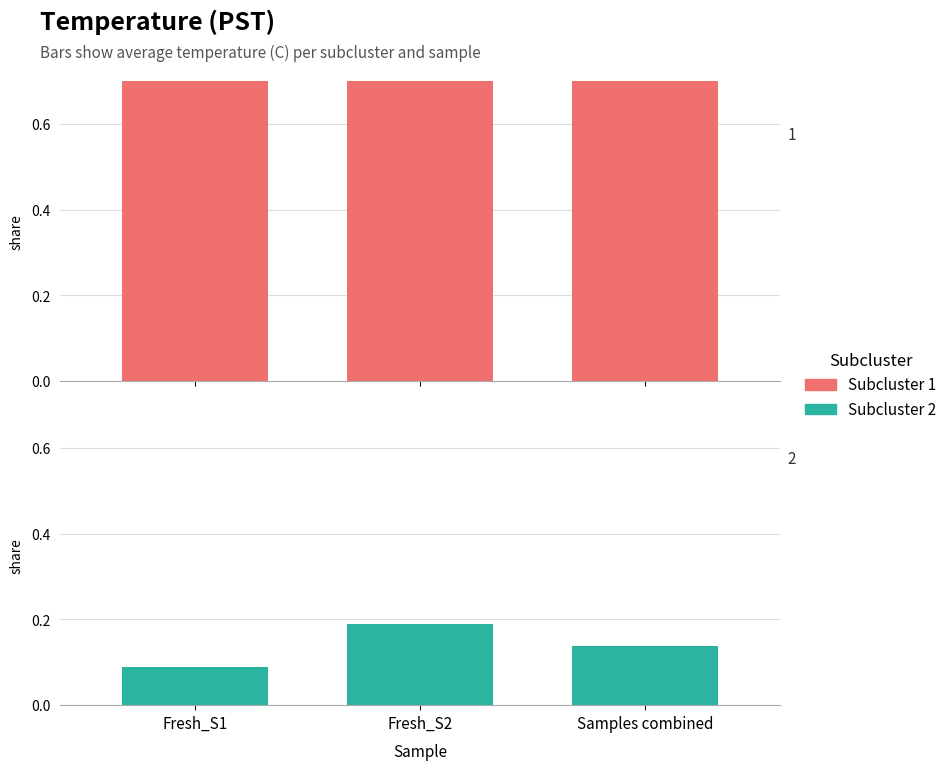

Between Fresh_S1 and Samples combined, which is larger?

Fresh_S1